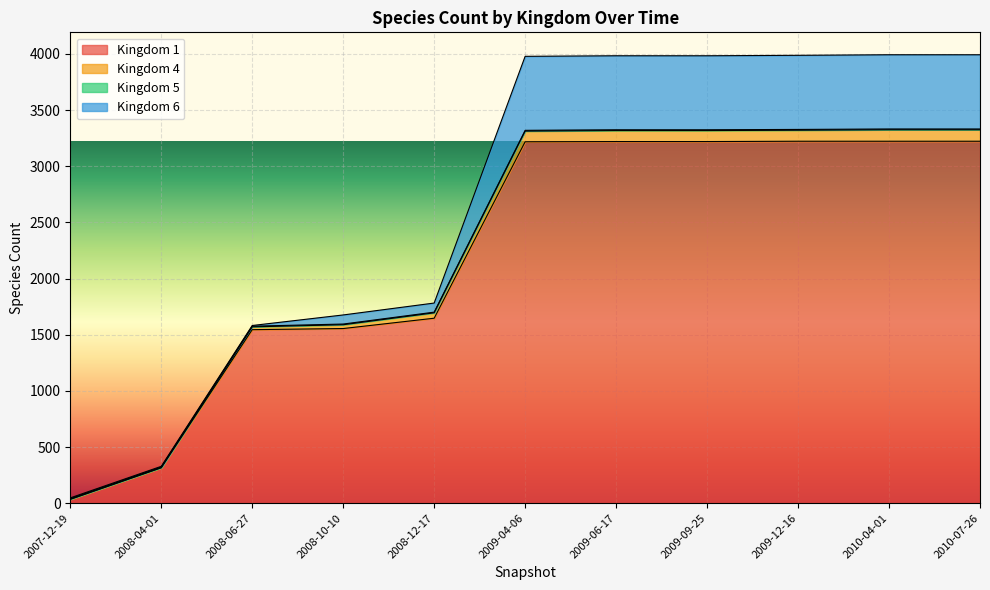

True or false: Kingdom 1 and Kingdom 4 intersect in this chart.

False